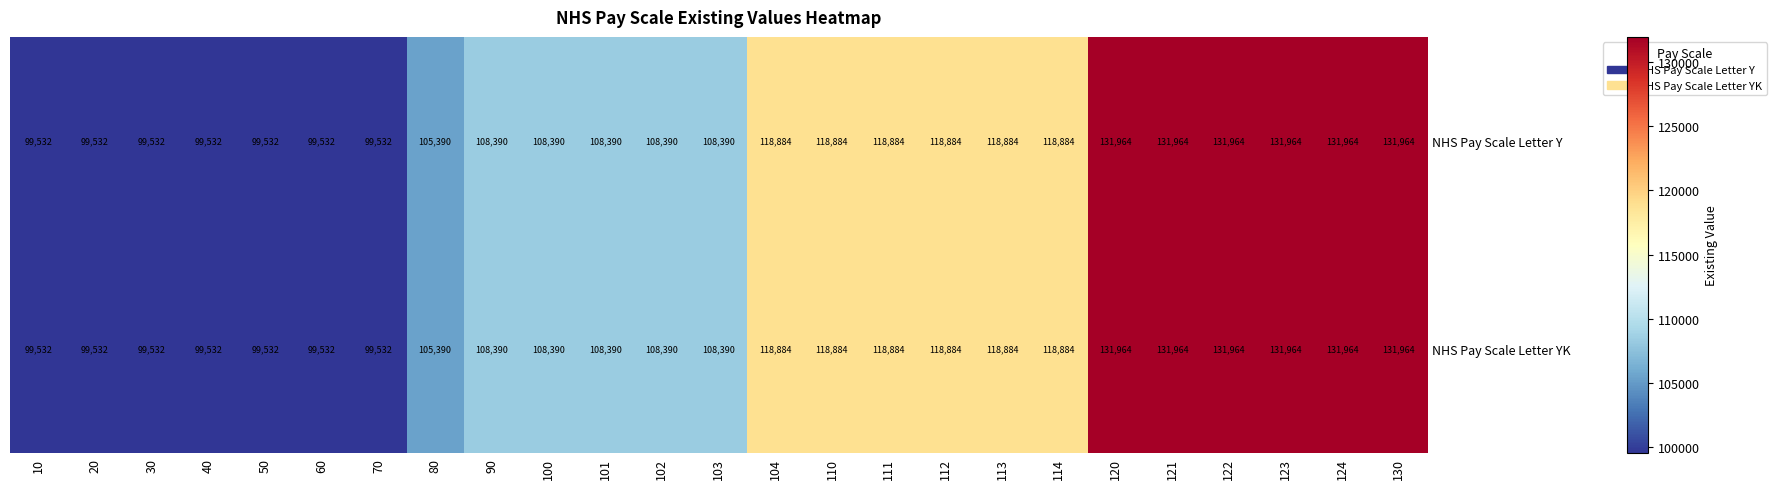

What is the approximate value of NHS Pay Scale Letter YK at 123, to the nearest 10?

131960